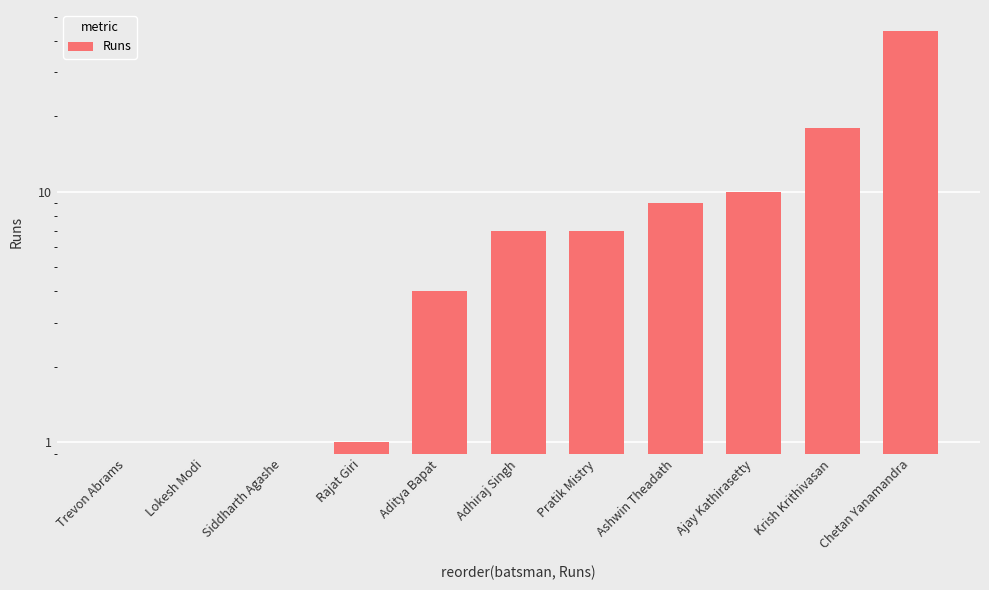

What is the average value?

9